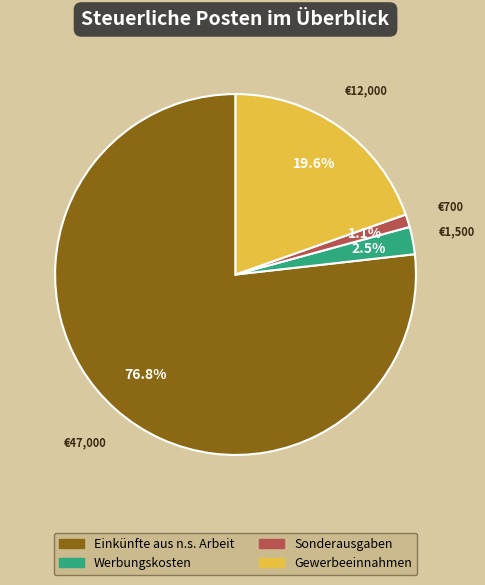

Does any single category account for the majority?

Yes